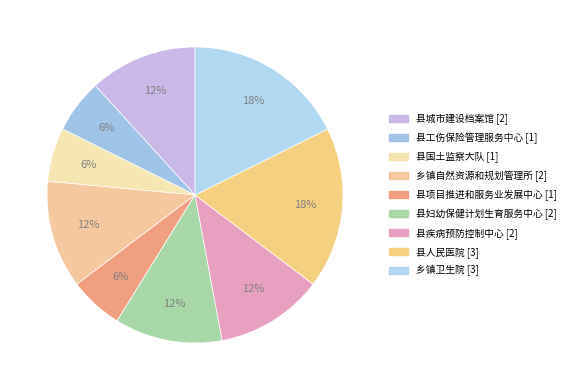

Rank the categories by value from lowest to highest.

县工伤保险管理服务中心, 县国土监察大队, 县项目推进和服务业发展中心, 县城市建设档案馆, 乡镇自然资源和规划管理所, 县妇幼保健计划生育服务中心, 县疾病预防控制中心, 县人民医院, 乡镇卫生院